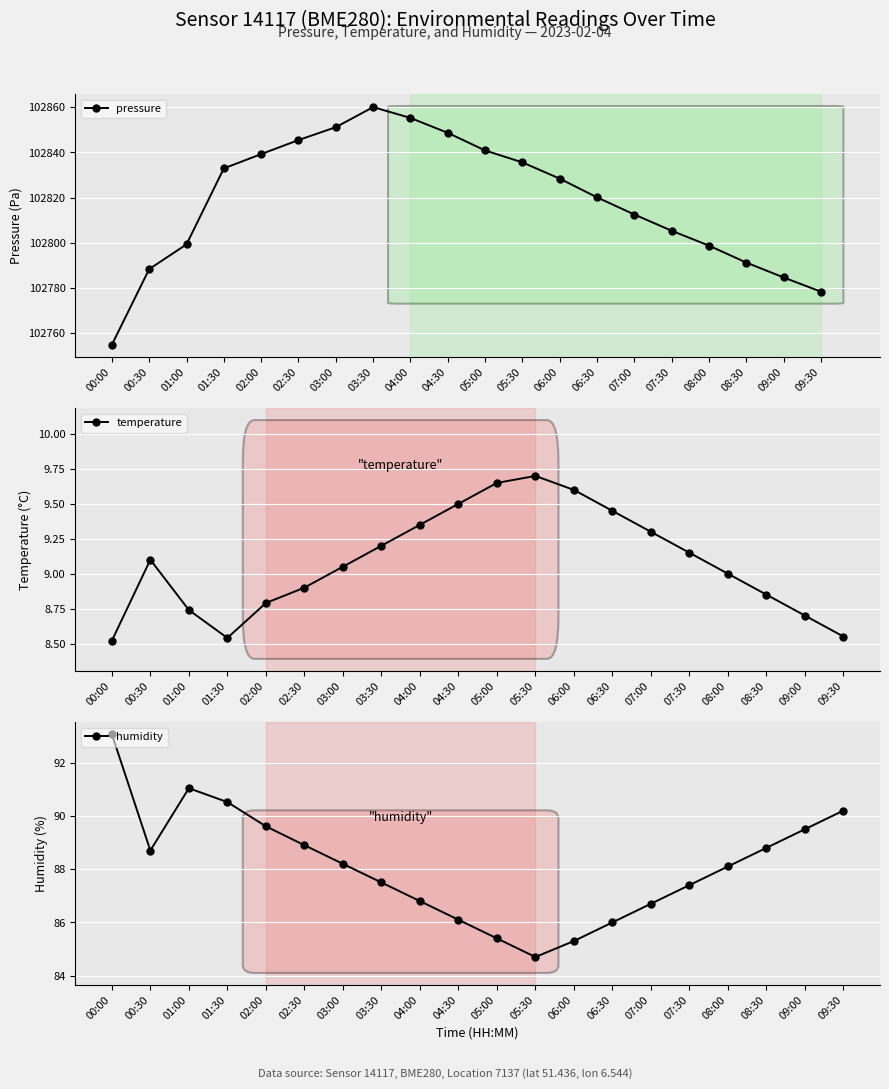

Where does the temperature series first go above 9?

00:30